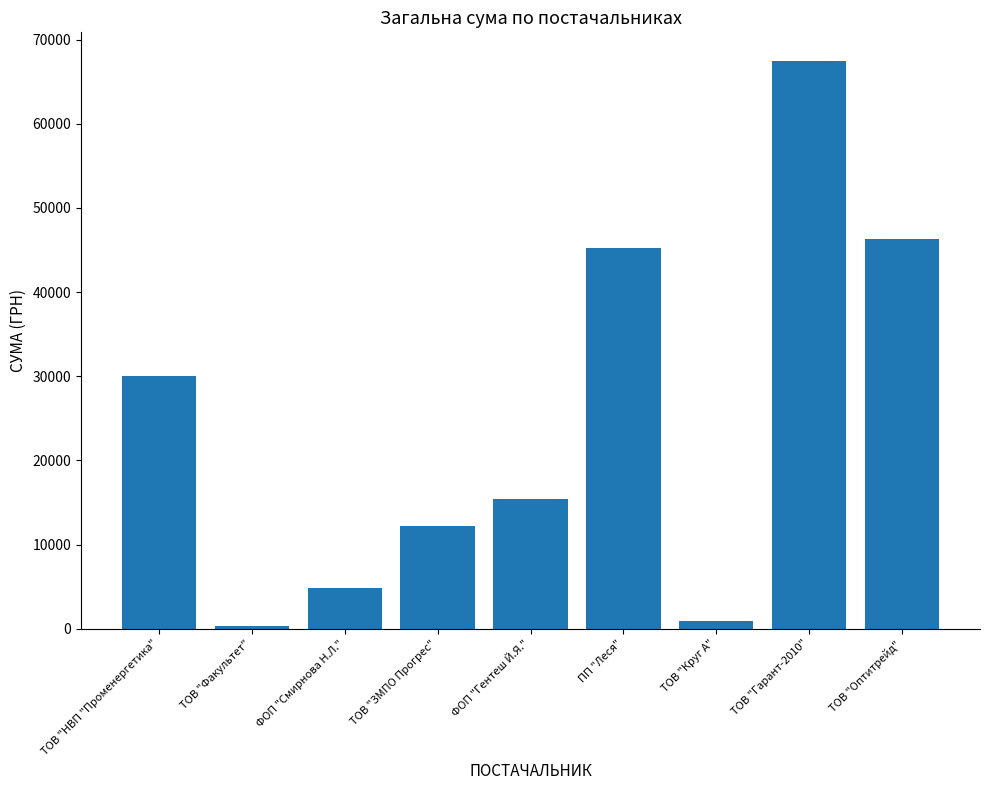

The value at ТОВ "НВП "Променергетика" is 30016.8. True or false?

True